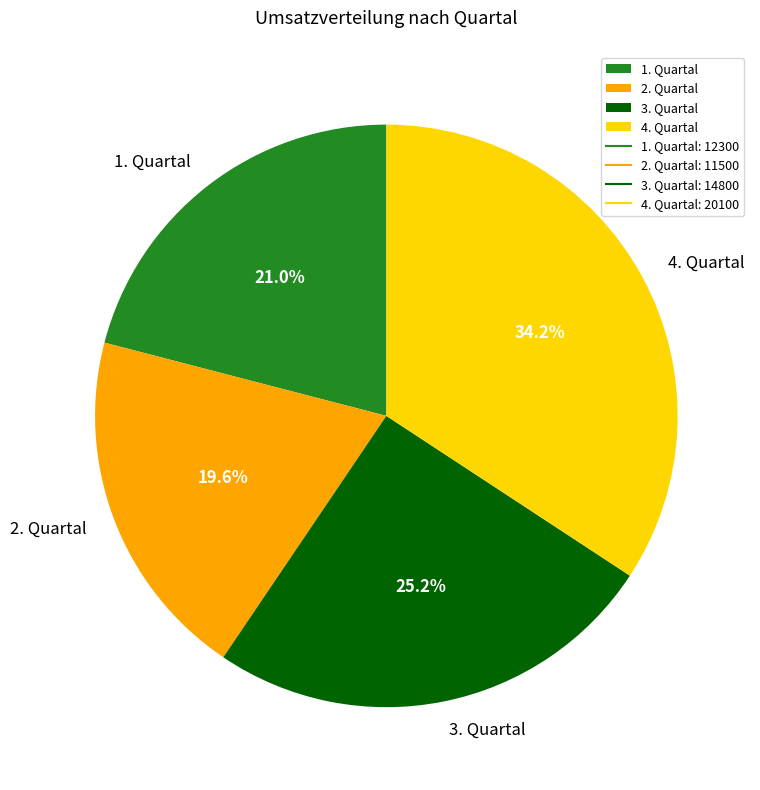

True or false: 2. Quartal accounts for 33% of the total.

False